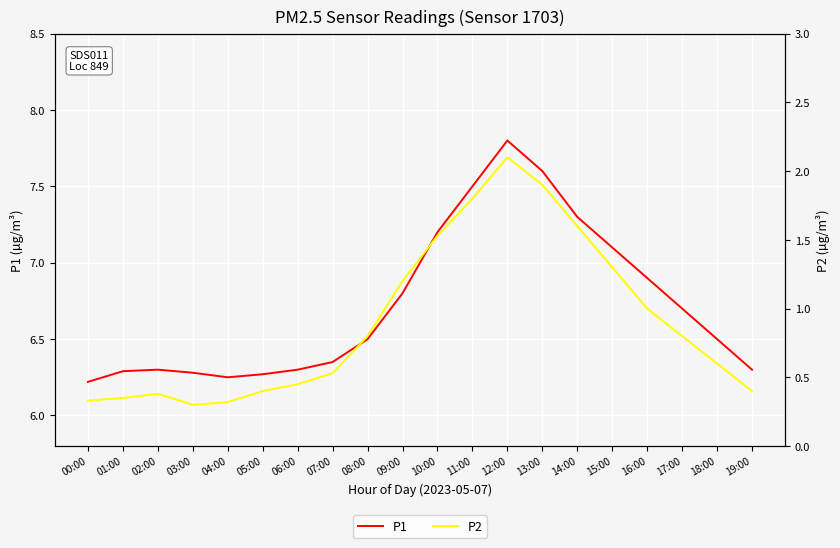

The P1 series shows 3.0 at 01:00. True or false?

False